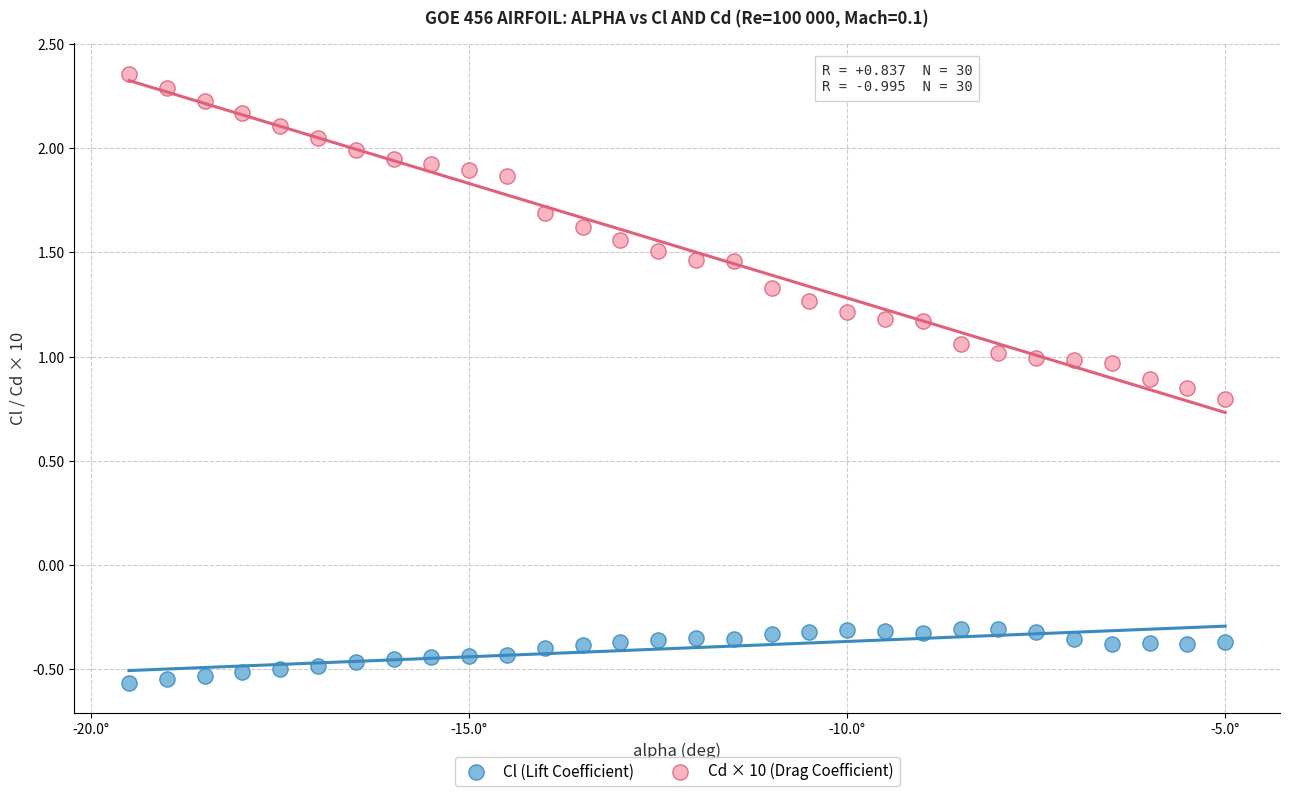

Which series reaches the minimum Y coordinate?

Cl (Lift Coefficient)